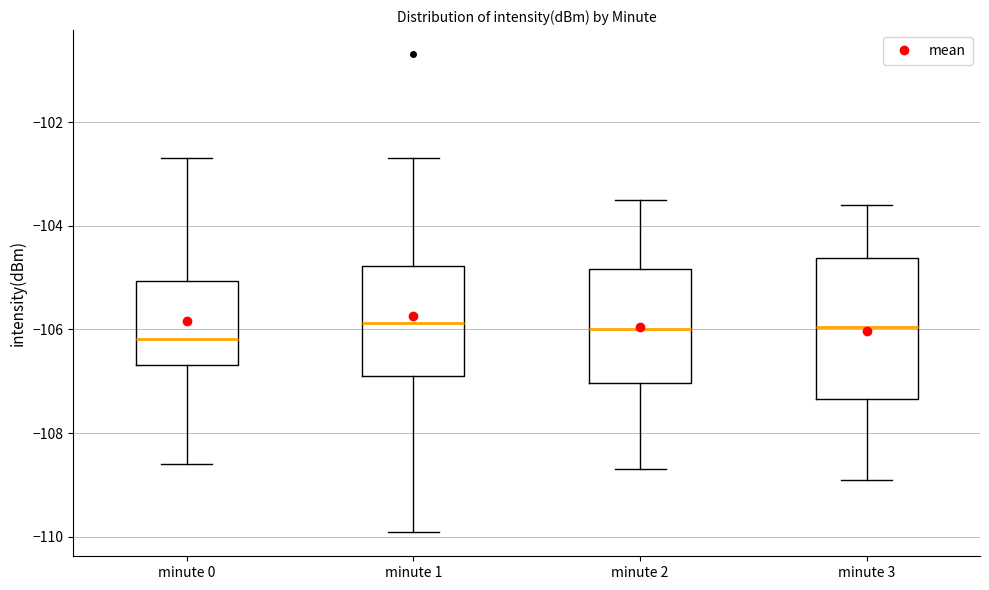

Where does the lower whisker of the box for minute 3 end on the y-axis? The values are not printed on the chart, so give them approximately, as read against the axis.

-108.8